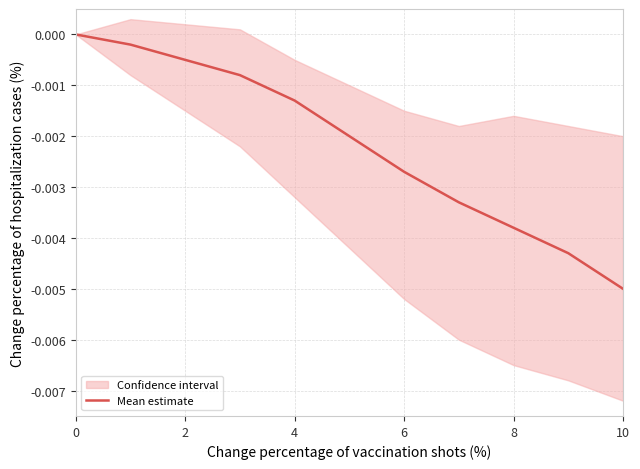

Which has a higher value, 6 or 7?

6